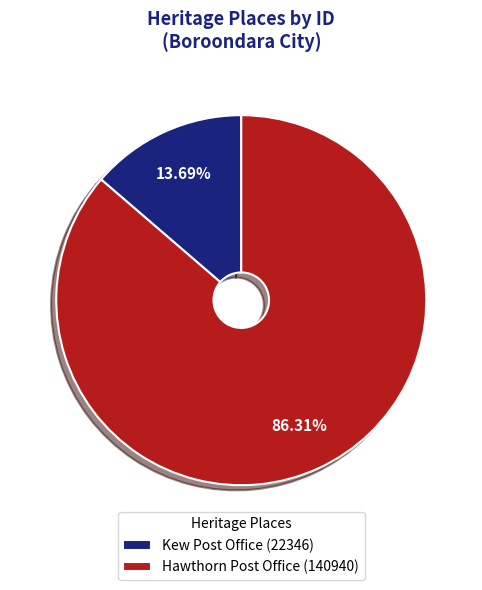

How many segments does this pie chart have?

2